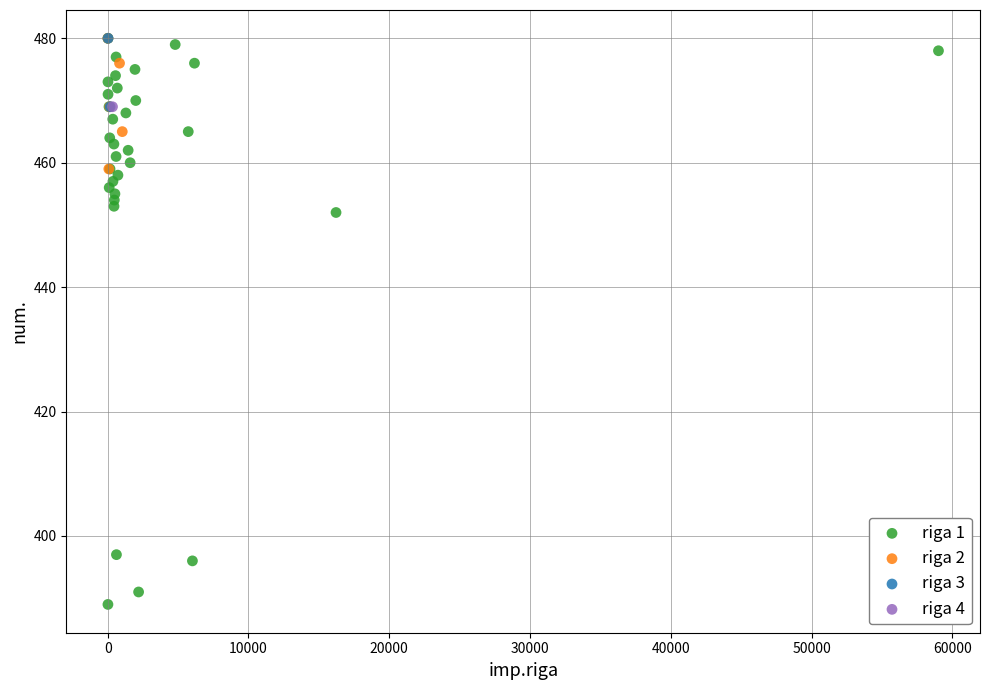

What are all the series names shown in the legend?

riga 1, riga 2, riga 3, riga 4